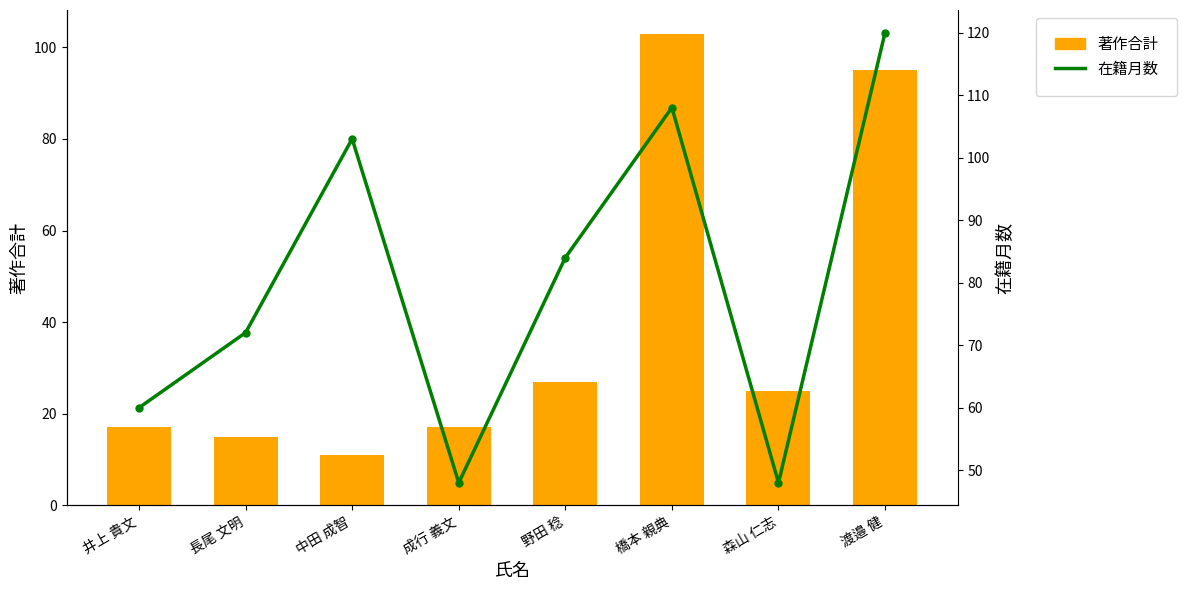

At how many categories does at least one series exceed 115?

1